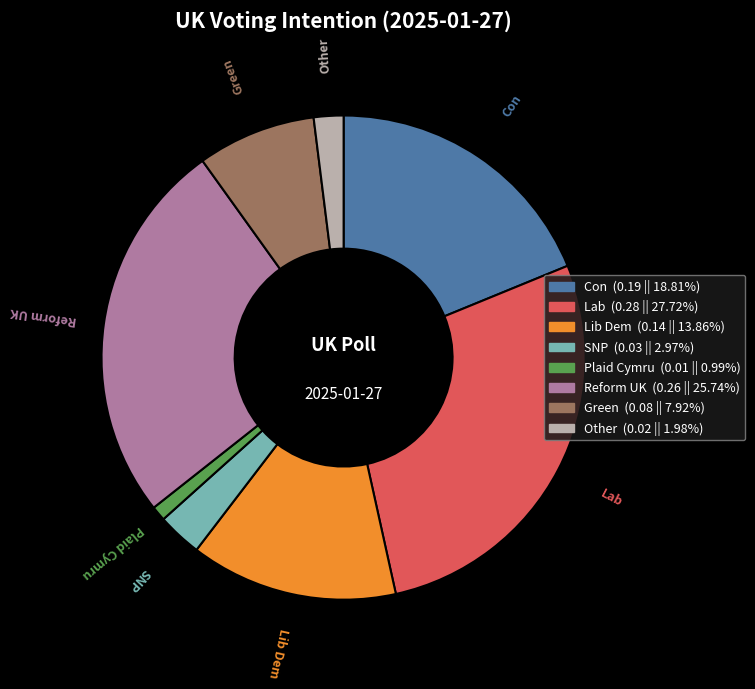

Rank the categories by value from lowest to highest.

Plaid Cymru, Other, SNP, Green, Lib Dem, Con, Reform UK, Lab